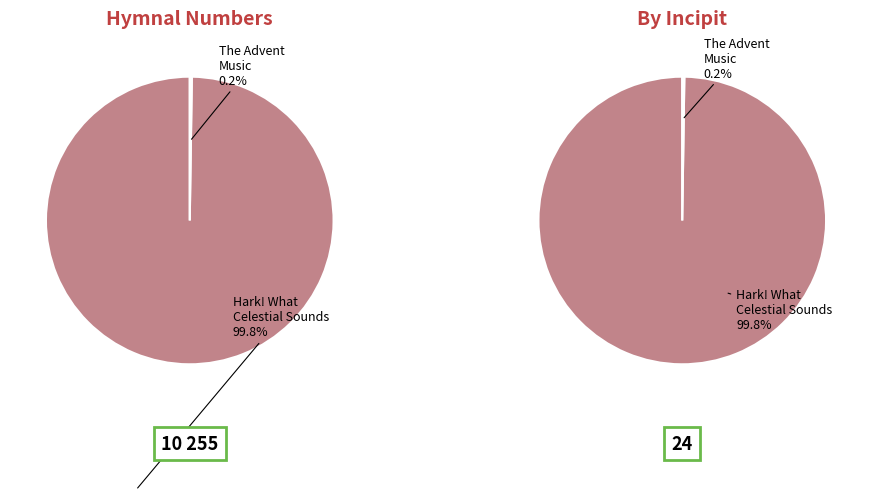

Is it true that 11111D13(4)5(65)3465 is 99% of the pie?

False